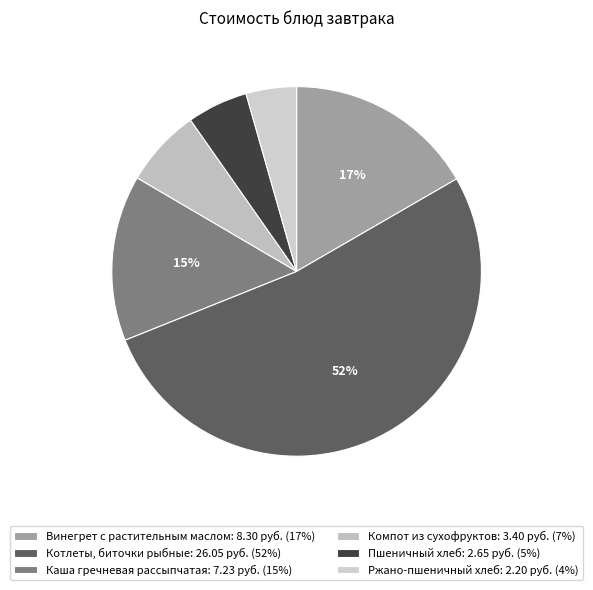

To the nearest percent, what portion does Каша гречневая рассыпчатая represent?

15%